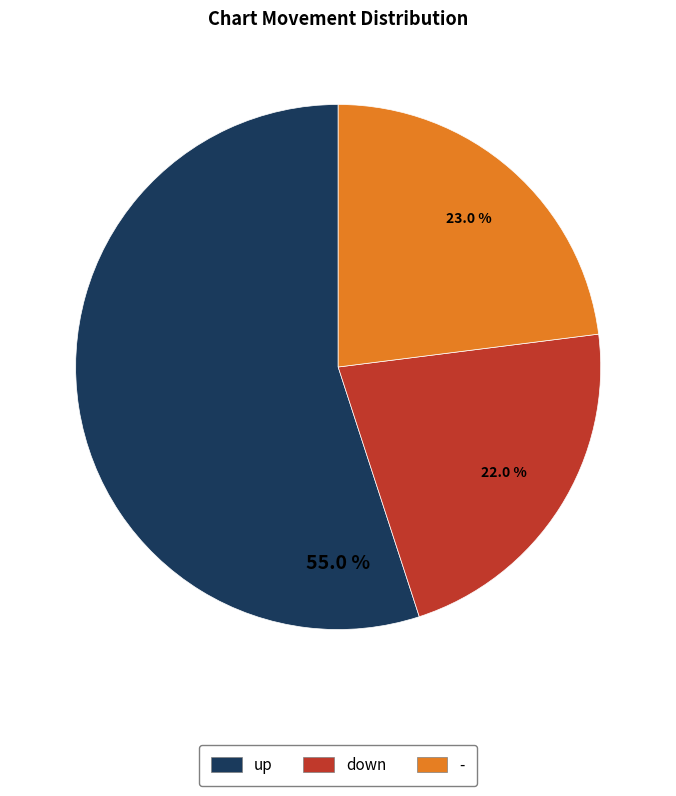

To the nearest percent, what portion does up represent?

55%